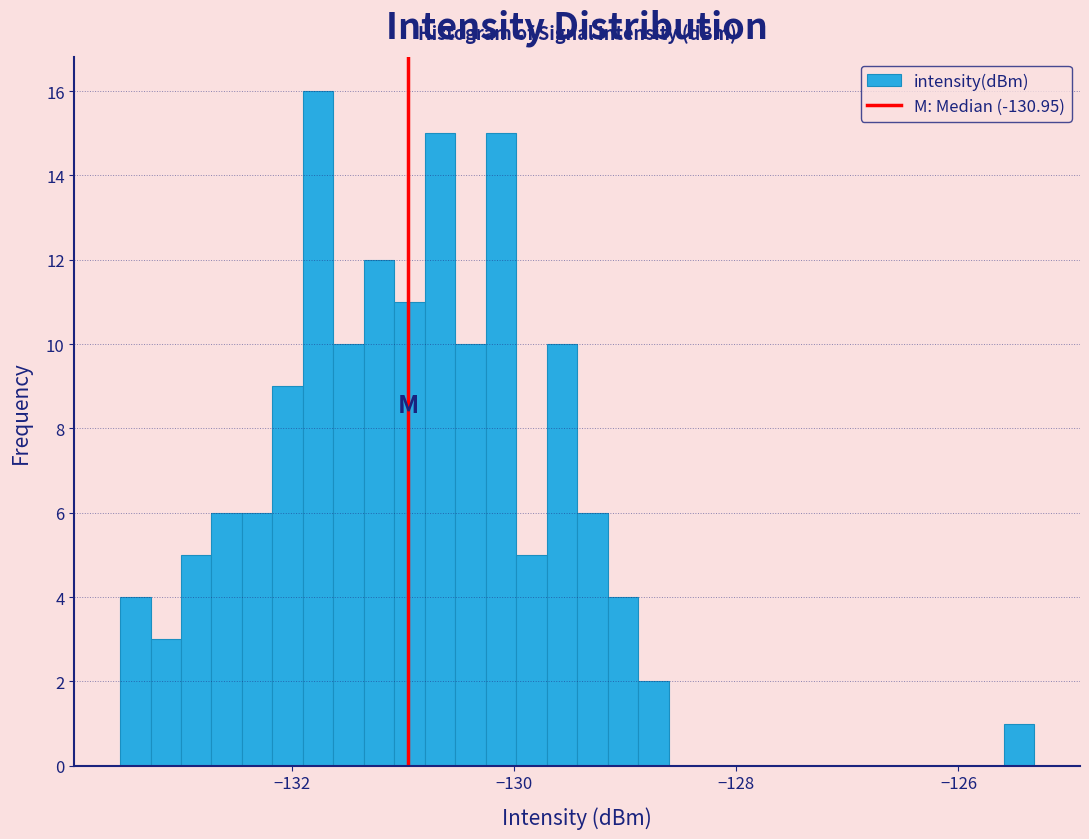

Read against the x-axis, roughly where is the centre of the tallest bar?

-131.8